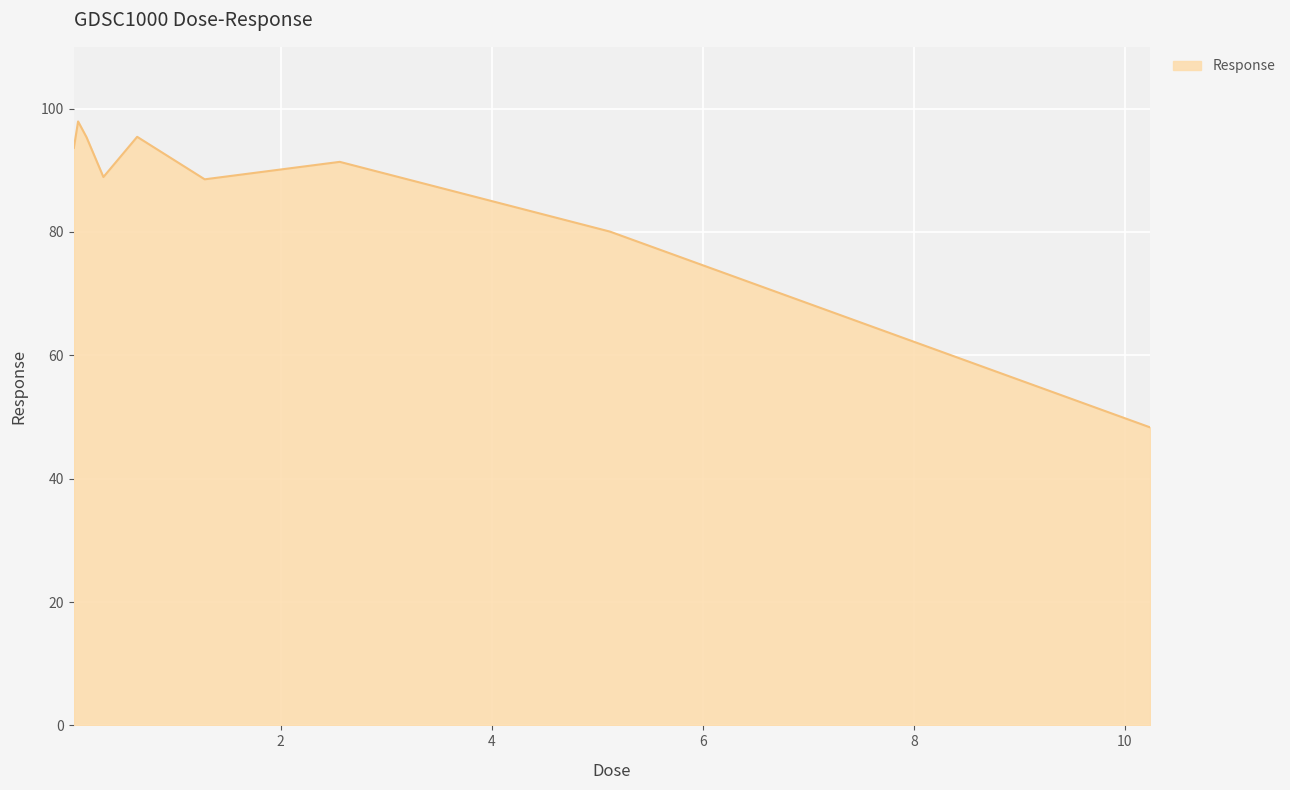

How many interior local peaks (higher than both neighbors) does the data have?

3